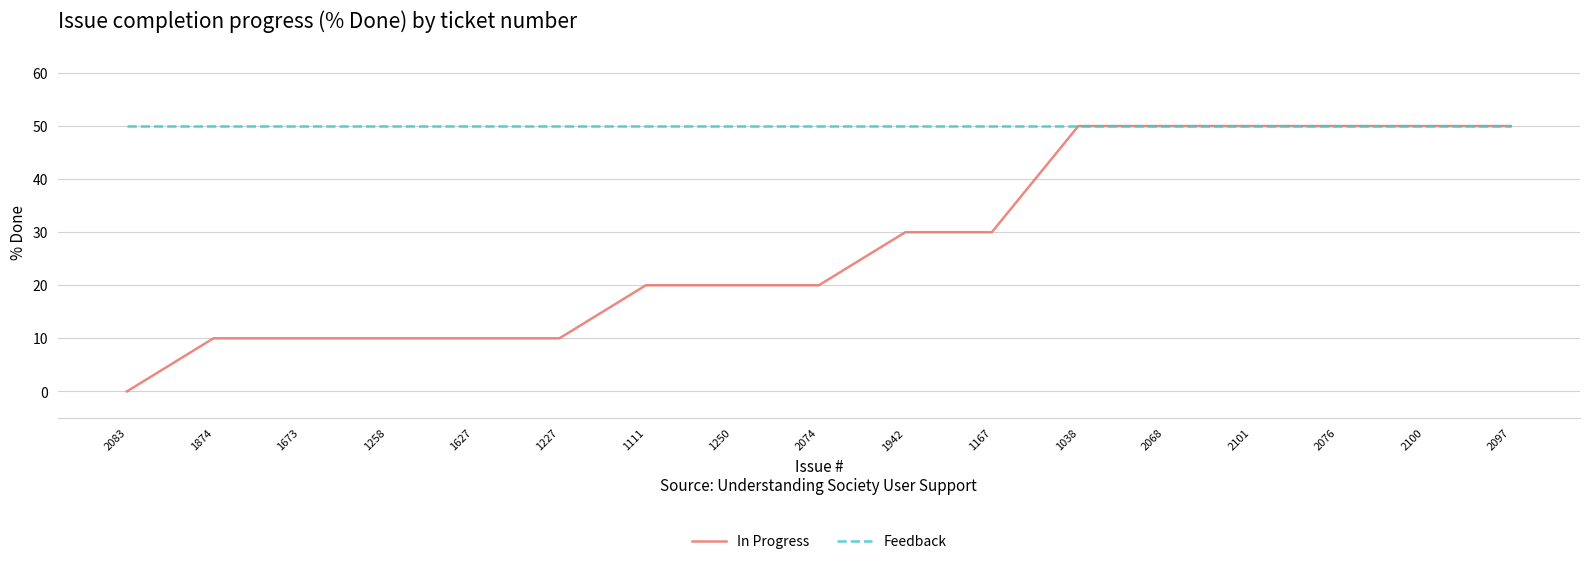

What position from the left is 1673?

3